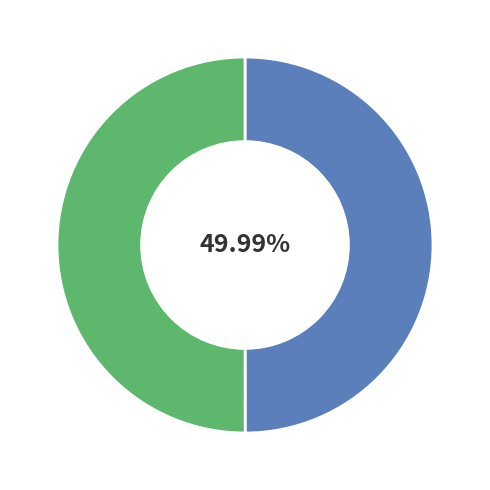

Is there a majority slice in this chart?

Yes